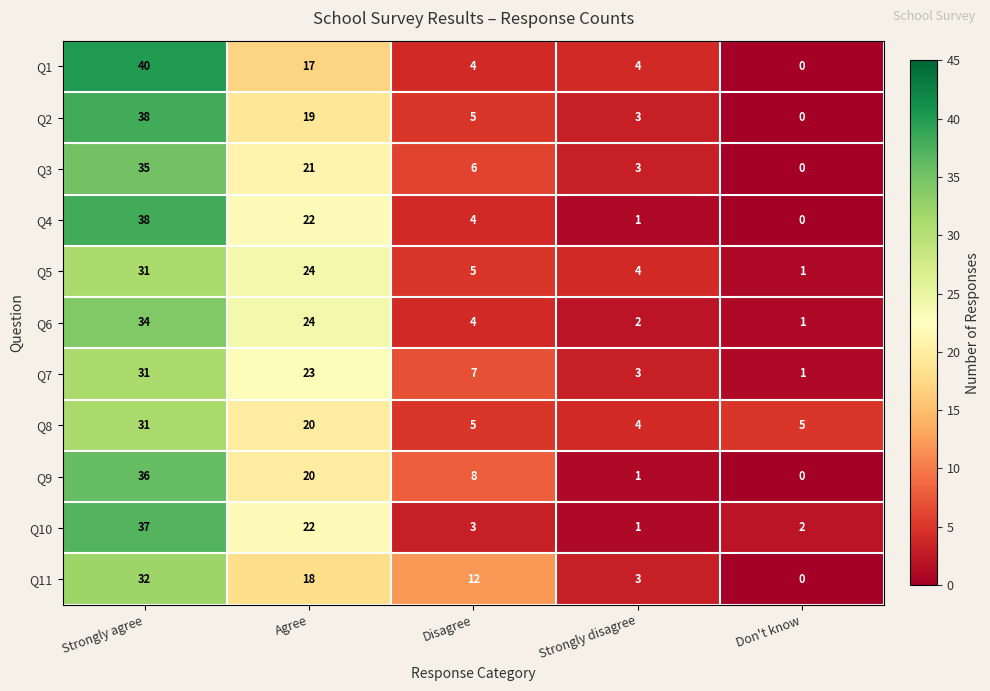

What is the maximum value for Q1?

40